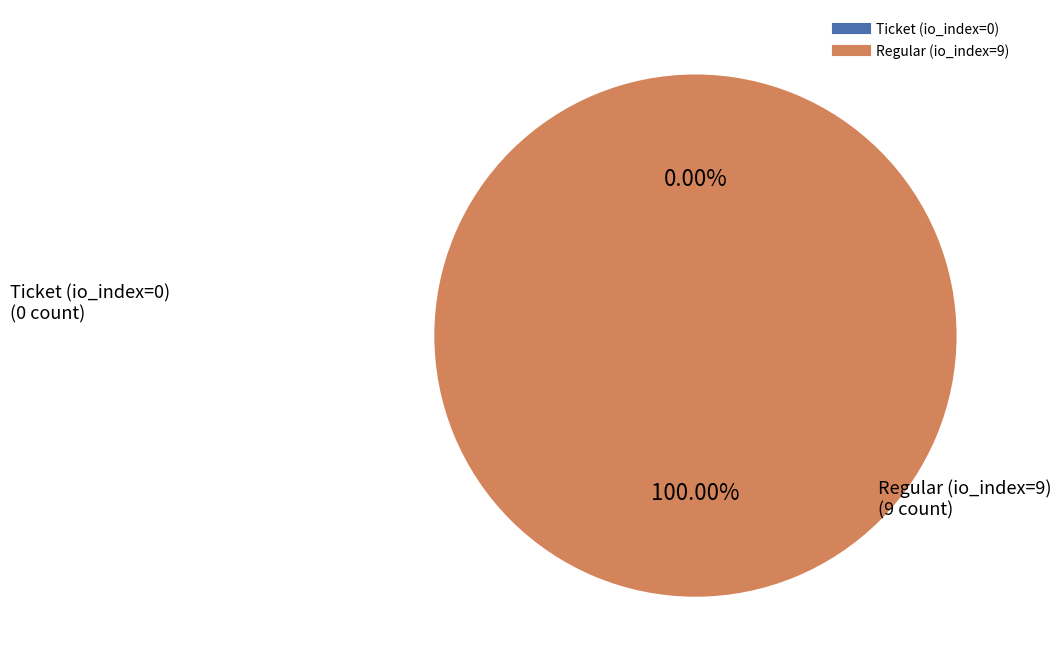

How many slices are in this pie chart?

2